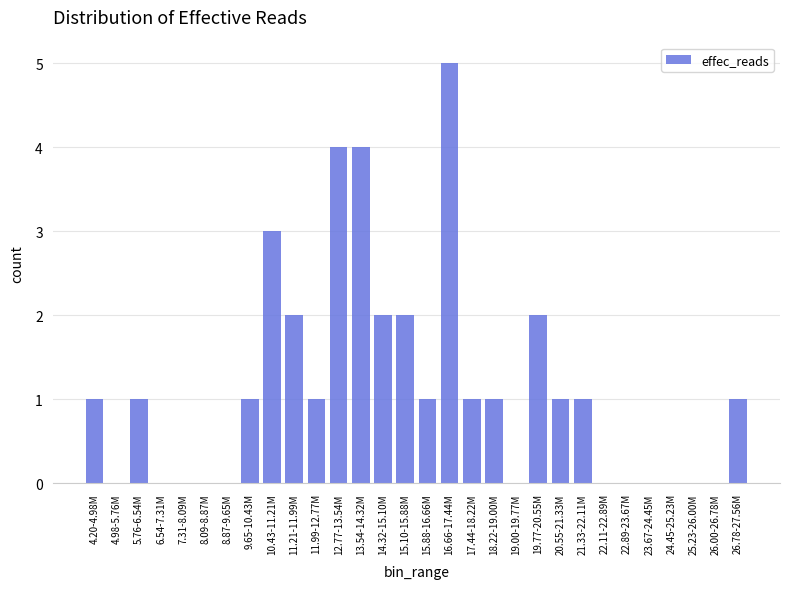

Reading left to right, list all the values displayed in this chart.

4.20-4.98M=1	4.98-5.76M=0	5.76-6.54M=1	6.54-7.31M=0	7.31-8.09M=0	8.09-8.87M=0	8.87-9.65M=0	9.65-10.43M=1	10.43-11.21M=3	11.21-11.99M=2	11.99-12.77M=1	12.77-13.54M=4	13.54-14.32M=4	14.32-15.10M=2	15.10-15.88M=2	15.88-16.66M=1	16.66-17.44M=5	17.44-18.22M=1	18.22-19.00M=1	19.00-19.77M=0	19.77-20.55M=2	20.55-21.33M=1	21.33-22.11M=1	22.11-22.89M=0	22.89-23.67M=0	23.67-24.45M=0	24.45-25.23M=0	25.23-26.00M=0	26.00-26.78M=0	26.78-27.56M=1